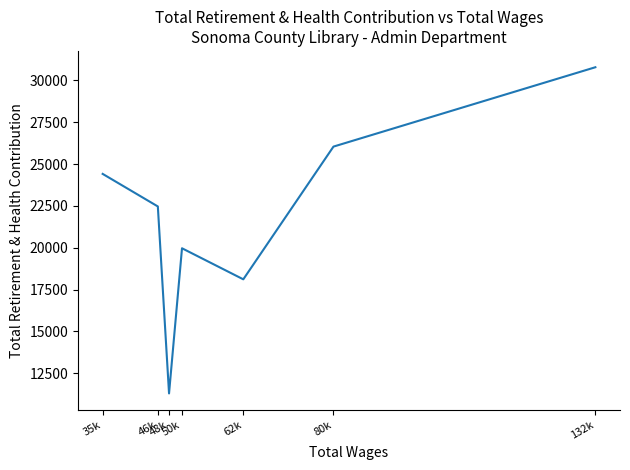

What is the difference between the values at 46k and 35k?

1946